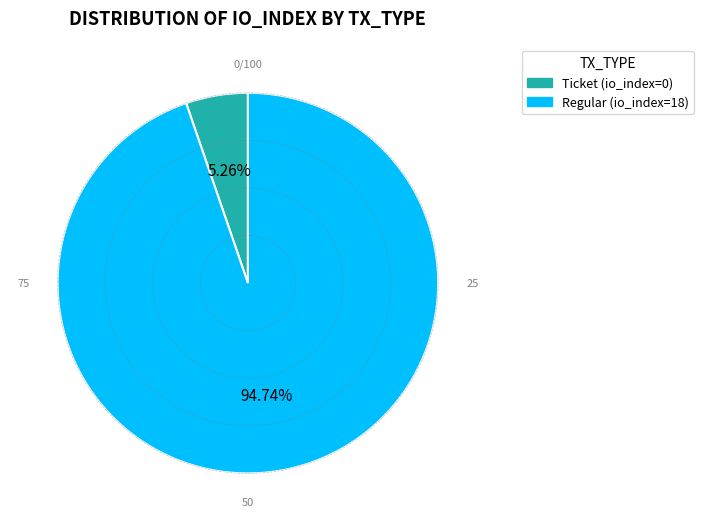

Which slice is the largest?

Regular (io_index=18)